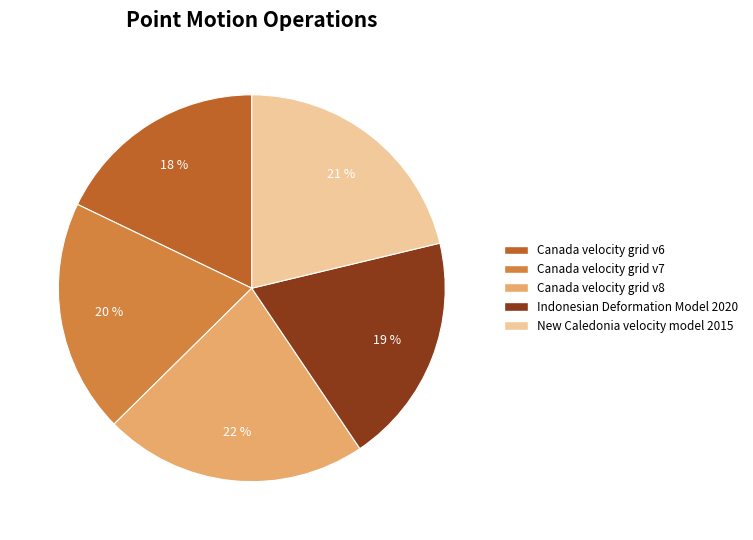

To the nearest percent, what is the difference between the largest and smallest slice percentages?

4%